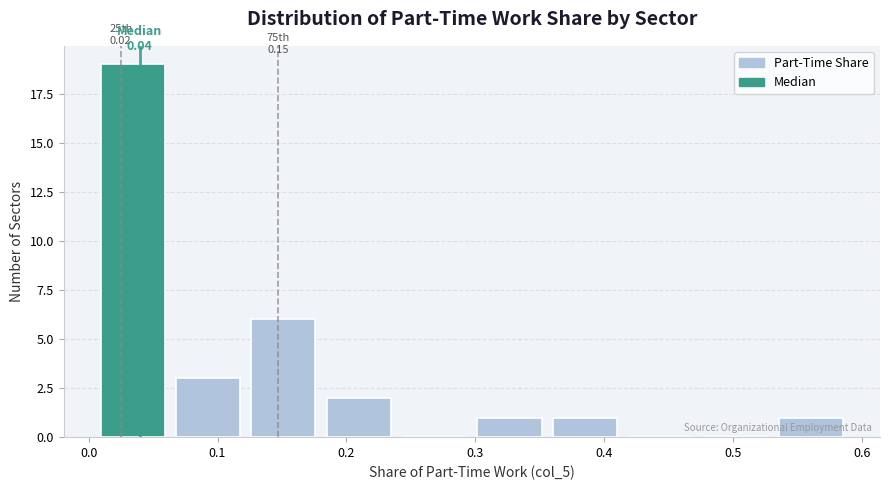

Which range on the x-axis has the tallest bar?

0.01 to 0.06